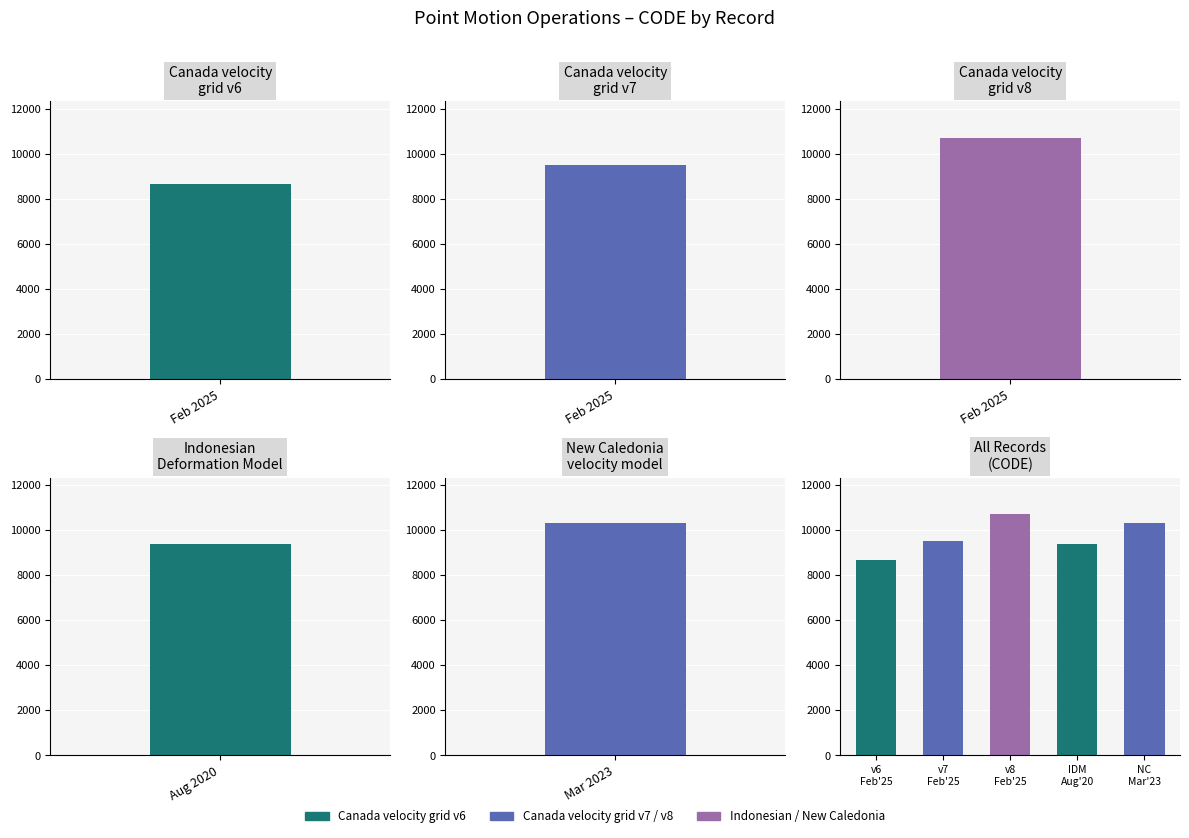

List the labels in order of value, largest first.

February 19, 2025, March 31, 2023, February 19, 2025, August 29, 2020, February 19, 2025